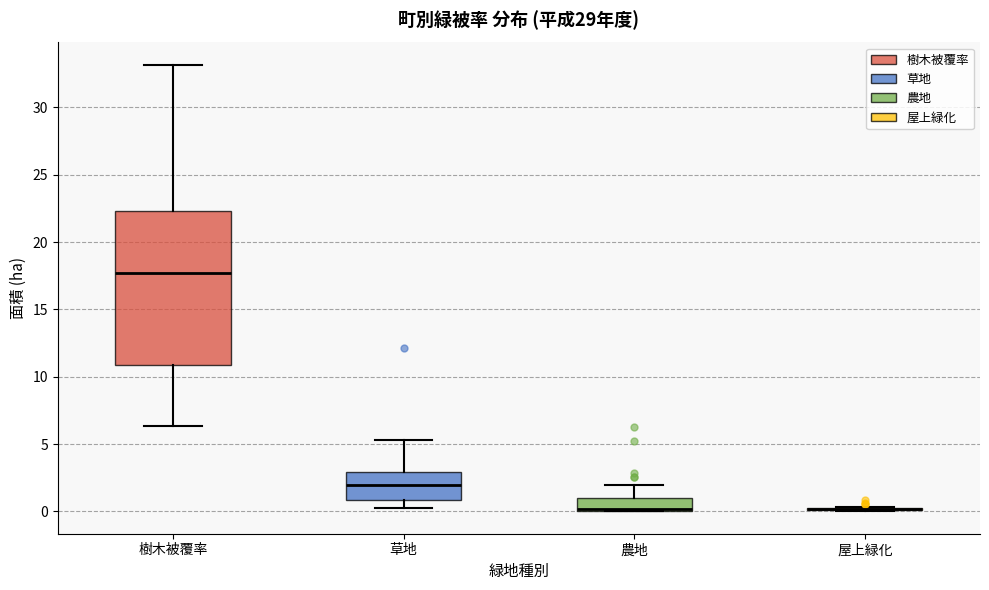

Reading left to right, read every box against the y-axis: the position of its median line, the range the box covers, and the ends of its whiskers. The values are not printed on the chart, so give them approximately, as read against the axis.

樹木被覆率: median 17.5, box 11.0 to 22.5, whiskers 6.5 to 33.0
草地: median 2.0, box 1.0 to 3.0, whiskers 0.5 to 5.5
農地: median 0.0 (just above the box's lower edge), box 0.0 to 1.0, whiskers 0.0 to 2.0
屋上緑化: box collapsed to a line at 0.0, whiskers 0.0 to 0.5